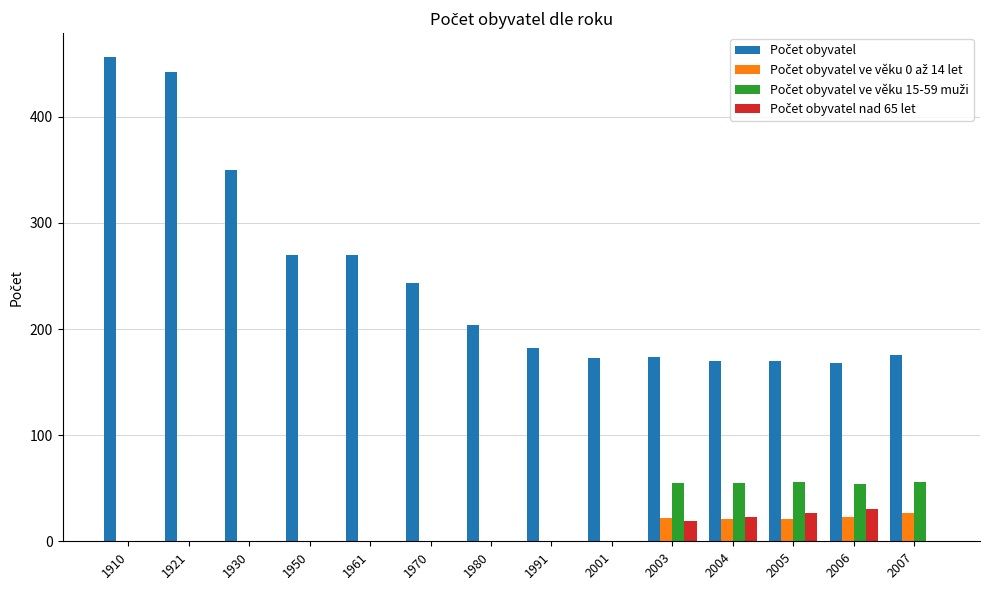

How many groups of bars are there?

14